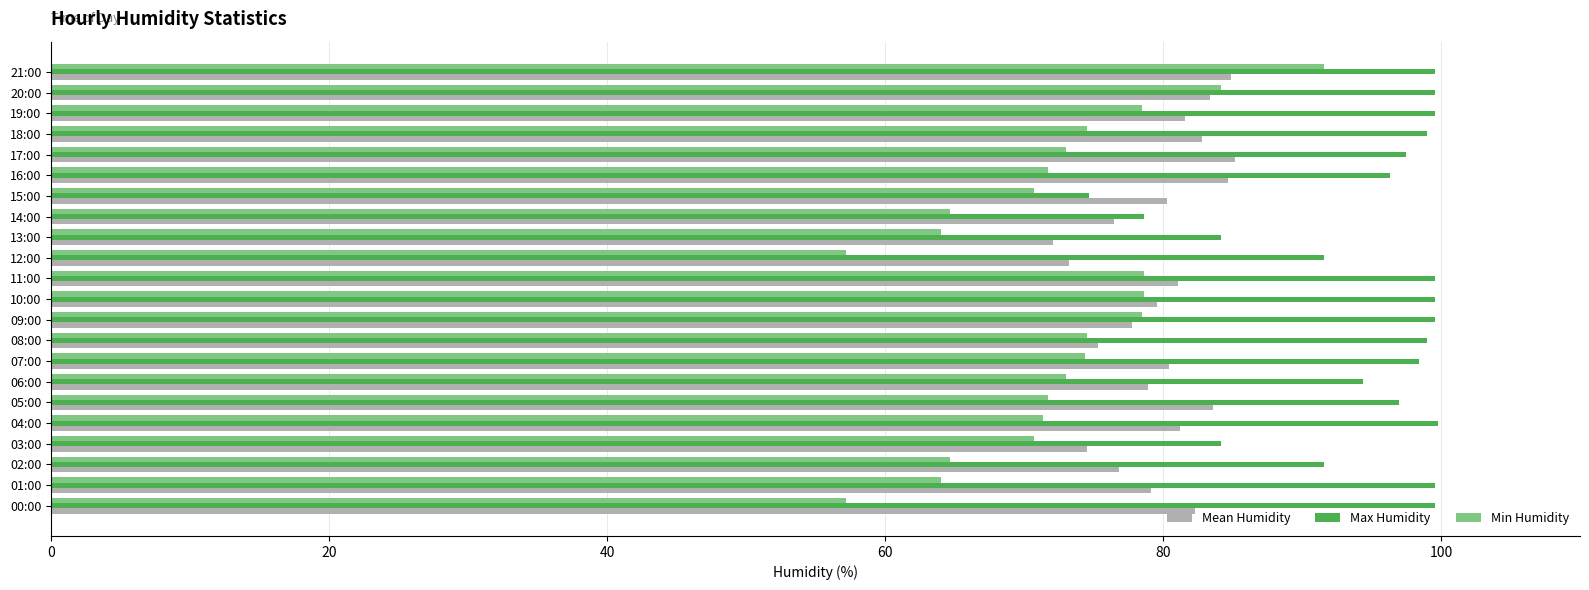

Rank the series by their maximum value, from highest to lowest.

Max Humidity, Min Humidity, Mean Humidity